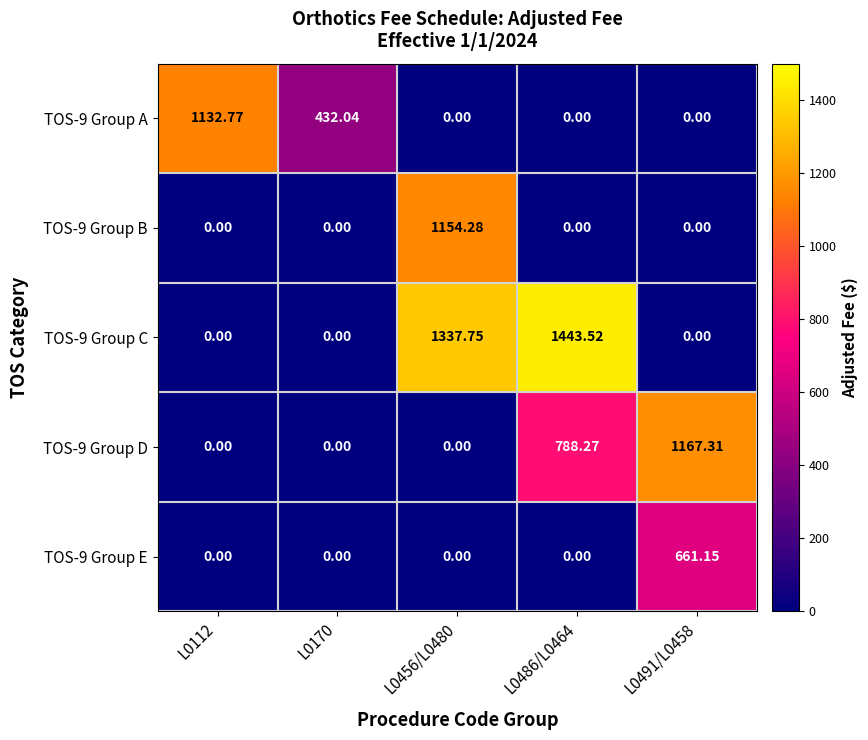

Which series has the largest range (max minus min)?

TOS-9 Group C